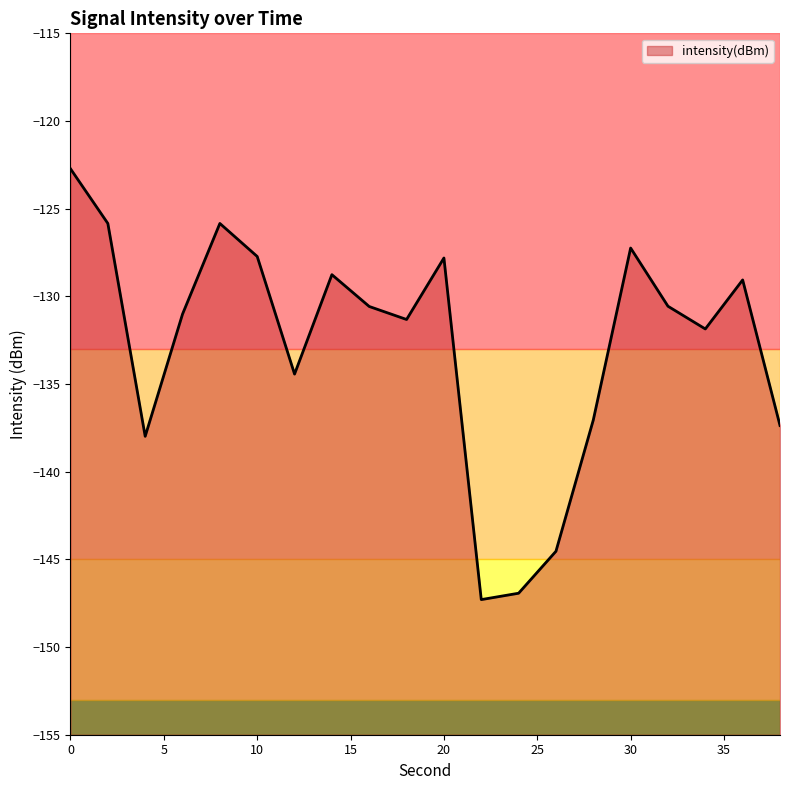

What is the difference between the second highest and minimum values?

21.5